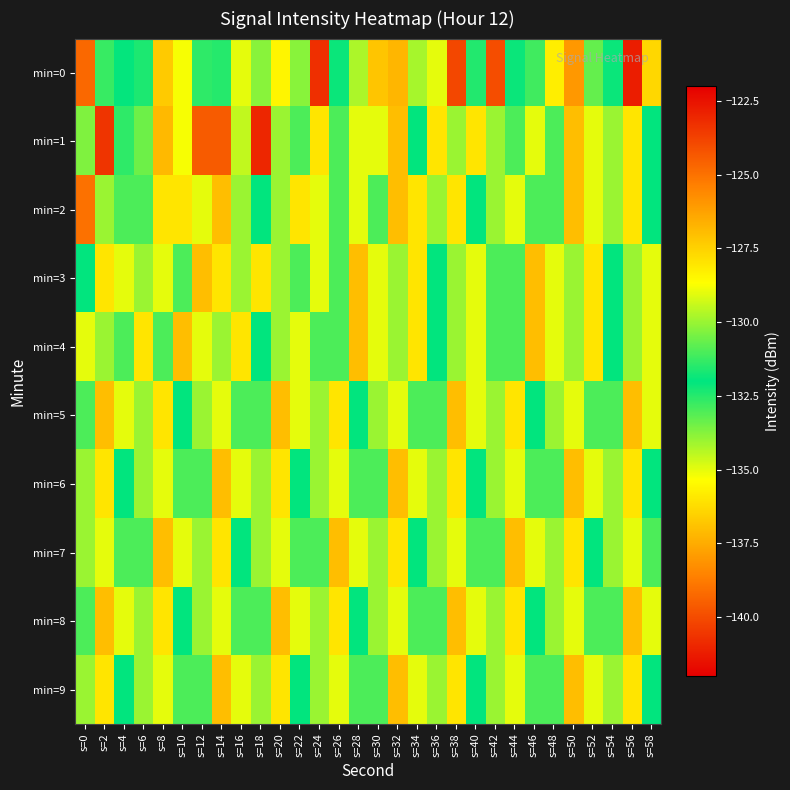

Reading left to right, what are all the values shown in this chart?

min=0: s=0=-124.8	s=2=-131.3	s=4=-132.1	s=6=-132.4	s=8=-136.7	s=10=-135.2	s=12=-132.6	s=14=-131.5	s=16=-129.0	s=18=-133.8	s=20=-128.4	s=22=-130.2	s=24=-123.3	s=26=-132.1	s=28=-134.3	s=30=-136.8	s=32=-126.8	s=34=-129.8	s=36=-129.0	s=38=-140.1	s=40=-132.5	s=42=-140.0	s=44=-132.1	s=46=-131.2	s=48=-135.8	s=50=-126.0	s=52=-133.3	s=54=-132.2	s=56=-141.2	s=58=-136.4
min=1: s=0=-133.6	s=2=-123.4	s=4=-132.6	s=6=-130.6	s=8=-137.1	s=10=-128.8	s=12=-124.4	s=14=-124.4	s=16=-134.5	s=18=-123.0	s=20=-130.0	s=22=-131.0	s=24=-128.0	s=26=-133.0	s=28=-135.0	s=30=-129.0	s=32=-127.0	s=34=-132.0	s=36=-136.0	s=38=-130.0	s=40=-128.0	s=42=-134.0	s=44=-131.0	s=46=-129.0	s=48=-133.0	s=50=-127.0	s=52=-135.0	s=54=-130.0	s=56=-128.0	s=58=-132.0
min=2: s=0=-125.0	s=2=-130.0	s=4=-133.0	s=6=-131.0	s=8=-128.0	s=10=-136.0	s=12=-129.0	s=14=-127.0	s=16=-134.0	s=18=-132.0	s=20=-130.0	s=22=-128.0	s=24=-135.0	s=26=-131.0	s=28=-129.0	s=30=-133.0	s=32=-127.0	s=34=-136.0	s=36=-130.0	s=38=-128.0	s=40=-132.0	s=42=-134.0	s=44=-129.0	s=46=-131.0	s=48=-133.0	s=50=-127.0	s=52=-135.0	s=54=-130.0	s=56=-128.0	s=58=-132.0
min=3: s=0=-132.0	s=2=-128.0	s=4=-135.0	s=6=-130.0	s=8=-129.0	s=10=-133.0	s=12=-127.0	s=14=-136.0	s=16=-130.0	s=18=-128.0	s=20=-134.0	s=22=-131.0	s=24=-129.0	s=26=-133.0	s=28=-127.0	s=30=-135.0	s=32=-130.0	s=34=-128.0	s=36=-132.0	s=38=-134.0	s=40=-129.0	s=42=-131.0	s=44=-133.0	s=46=-127.0	s=48=-135.0	s=50=-130.0	s=52=-128.0	s=54=-132.0	s=56=-134.0	s=58=-129.0
min=4: s=0=-129.0	s=2=-134.0	s=4=-131.0	s=6=-128.0	s=8=-133.0	s=10=-127.0	s=12=-135.0	s=14=-130.0	s=16=-128.0	s=18=-132.0	s=20=-134.0	s=22=-129.0	s=24=-131.0	s=26=-133.0	s=28=-127.0	s=30=-135.0	s=32=-130.0	s=34=-128.0	s=36=-132.0	s=38=-134.0	s=40=-129.0	s=42=-131.0	s=44=-133.0	s=46=-127.0	s=48=-135.0	s=50=-130.0	s=52=-128.0	s=54=-132.0	s=56=-134.0	s=58=-129.0
min=5: s=0=-133.0	s=2=-127.0	s=4=-135.0	s=6=-130.0	s=8=-128.0	s=10=-132.0	s=12=-134.0	s=14=-129.0	s=16=-131.0	s=18=-133.0	s=20=-127.0	s=22=-135.0	s=24=-130.0	s=26=-128.0	s=28=-132.0	s=30=-134.0	s=32=-129.0	s=34=-131.0	s=36=-133.0	s=38=-127.0	s=40=-135.0	s=42=-130.0	s=44=-128.0	s=46=-132.0	s=48=-134.0	s=50=-129.0	s=52=-131.0	s=54=-133.0	s=56=-127.0	s=58=-135.0
min=6: s=0=-130.0	s=2=-128.0	s=4=-132.0	s=6=-134.0	s=8=-129.0	s=10=-131.0	s=12=-133.0	s=14=-127.0	s=16=-135.0	s=18=-130.0	s=20=-128.0	s=22=-132.0	s=24=-134.0	s=26=-129.0	s=28=-131.0	s=30=-133.0	s=32=-127.0	s=34=-135.0	s=36=-130.0	s=38=-128.0	s=40=-132.0	s=42=-134.0	s=44=-129.0	s=46=-131.0	s=48=-133.0	s=50=-127.0	s=52=-135.0	s=54=-130.0	s=56=-128.0	s=58=-132.0
min=7: s=0=-134.0	s=2=-129.0	s=4=-131.0	s=6=-133.0	s=8=-127.0	s=10=-135.0	s=12=-130.0	s=14=-128.0	s=16=-132.0	s=18=-134.0	s=20=-129.0	s=22=-131.0	s=24=-133.0	s=26=-127.0	s=28=-135.0	s=30=-130.0	s=32=-128.0	s=34=-132.0	s=36=-134.0	s=38=-129.0	s=40=-131.0	s=42=-133.0	s=44=-127.0	s=46=-135.0	s=48=-130.0	s=50=-128.0	s=52=-132.0	s=54=-134.0	s=56=-129.0	s=58=-131.0
min=8: s=0=-133.0	s=2=-127.0	s=4=-135.0	s=6=-130.0	s=8=-128.0	s=10=-132.0	s=12=-134.0	s=14=-129.0	s=16=-131.0	s=18=-133.0	s=20=-127.0	s=22=-135.0	s=24=-130.0	s=26=-128.0	s=28=-132.0	s=30=-134.0	s=32=-129.0	s=34=-131.0	s=36=-133.0	s=38=-127.0	s=40=-135.0	s=42=-130.0	s=44=-128.0	s=46=-132.0	s=48=-134.0	s=50=-129.0	s=52=-131.0	s=54=-133.0	s=56=-127.0	s=58=-135.0
min=9: s=0=-130.0	s=2=-128.0	s=4=-132.0	s=6=-134.0	s=8=-129.0	s=10=-131.0	s=12=-133.0	s=14=-127.0	s=16=-135.0	s=18=-130.0	s=20=-128.0	s=22=-132.0	s=24=-134.0	s=26=-129.0	s=28=-131.0	s=30=-133.0	s=32=-127.0	s=34=-135.0	s=36=-130.0	s=38=-128.0	s=40=-132.0	s=42=-134.0	s=44=-129.0	s=46=-131.0	s=48=-133.0	s=50=-127.0	s=52=-135.0	s=54=-130.0	s=56=-128.0	s=58=-132.0